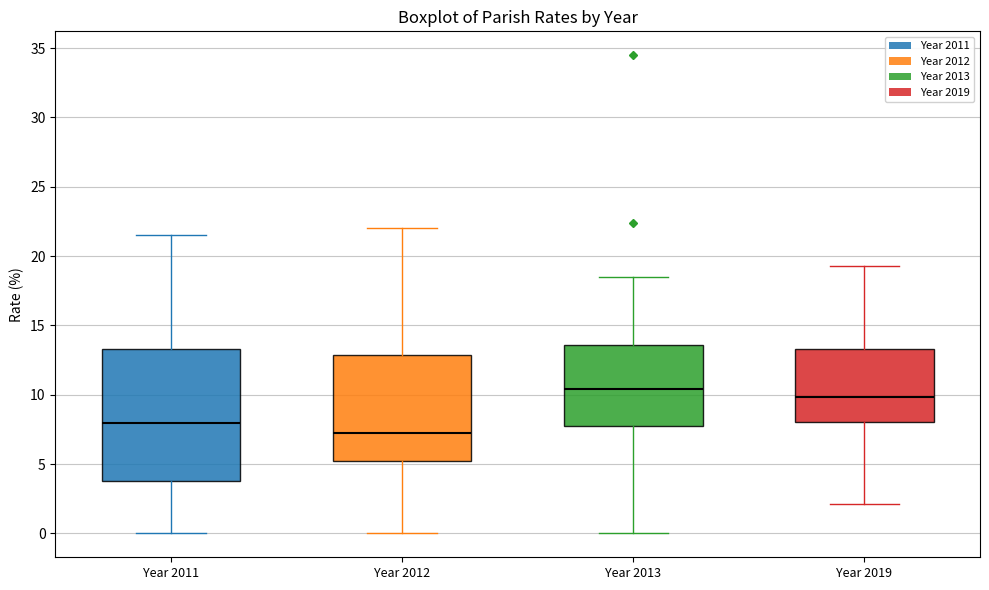

Reading left to right, read every box against the y-axis: the position of its median line, the range the box covers, and the ends of its whiskers. The values are not printed on the chart, so give them approximately, as read against the axis.

Year 2011: median 8.0, box 4.0 to 13.5, whiskers 0.0 to 21.5
Year 2012: median 7.0, box 5.0 to 13.0, whiskers 0.0 to 22.0
Year 2013: median 10.5, box 7.5 to 13.5, whiskers 0.0 to 18.5
Year 2019: median 10.0, box 8.0 to 13.5, whiskers 2.0 to 19.5